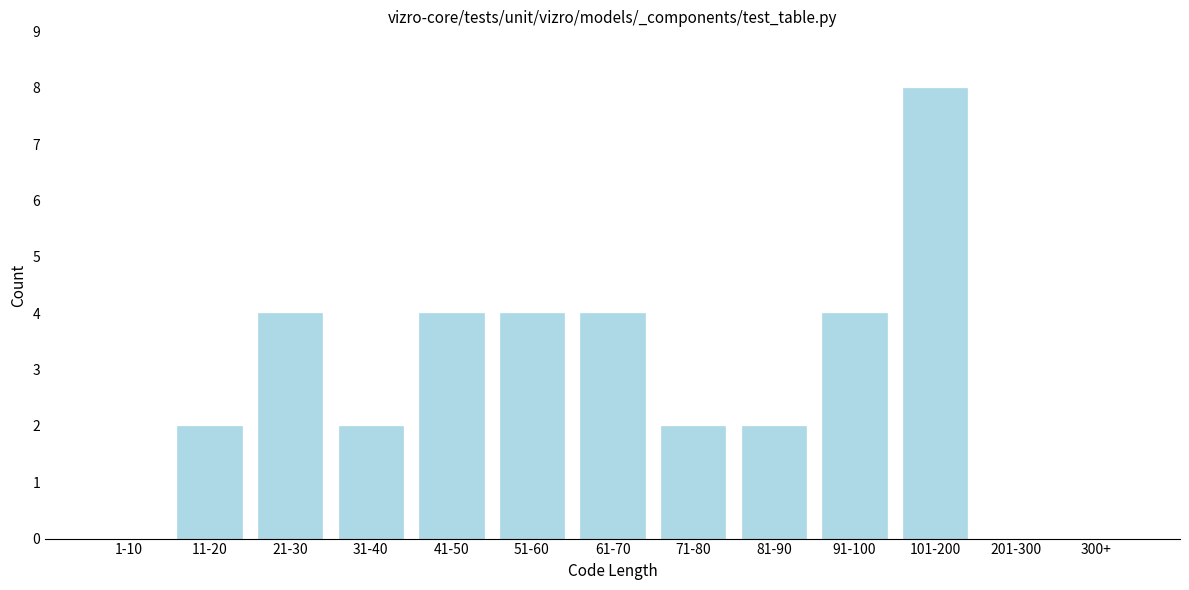

Reading left to right, extract all data points from this chart.

1-10=0	11-20=2	21-30=4	31-40=2	41-50=4	51-60=4	61-70=4	71-80=2	81-90=2	91-100=4	101-200=8	201-300=0	300+=0